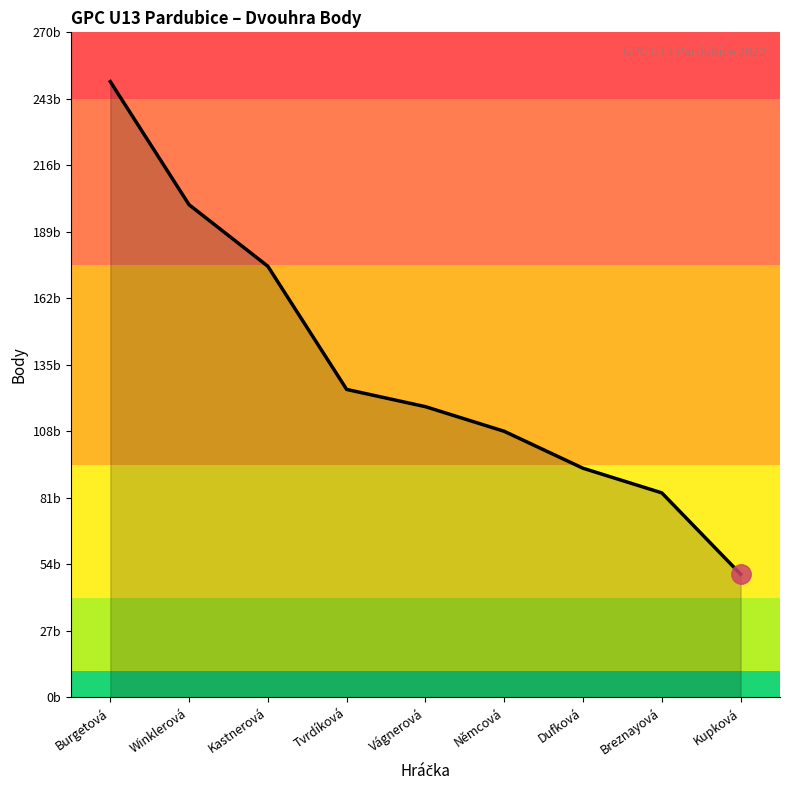

List the labels in order of value, smallest first.

Kupková, Breznayová, Dufková, Němcová, Vágnerová, Tvrdíková, Kastnerová, Winklerová, Burgetová